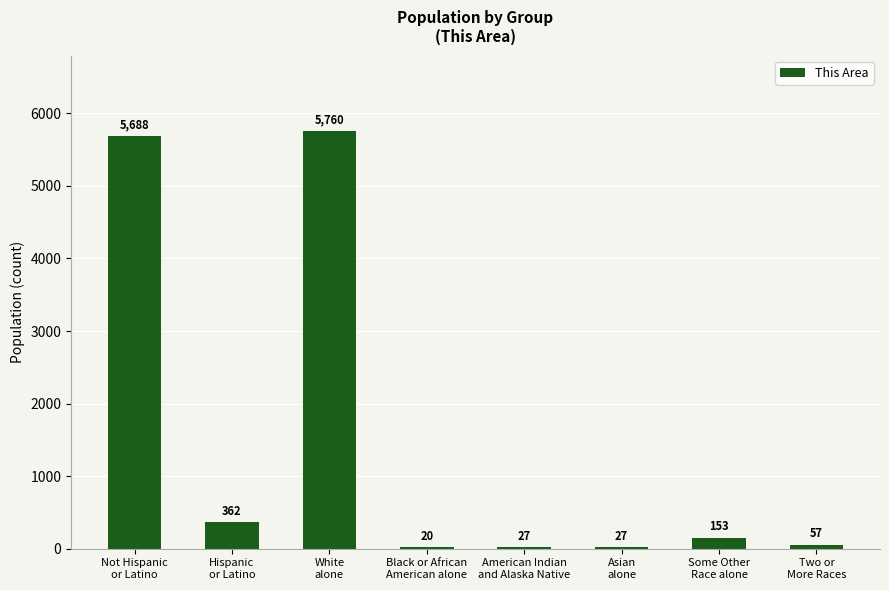

True or false: the data shows 153 at Some Other
Race alone.

True